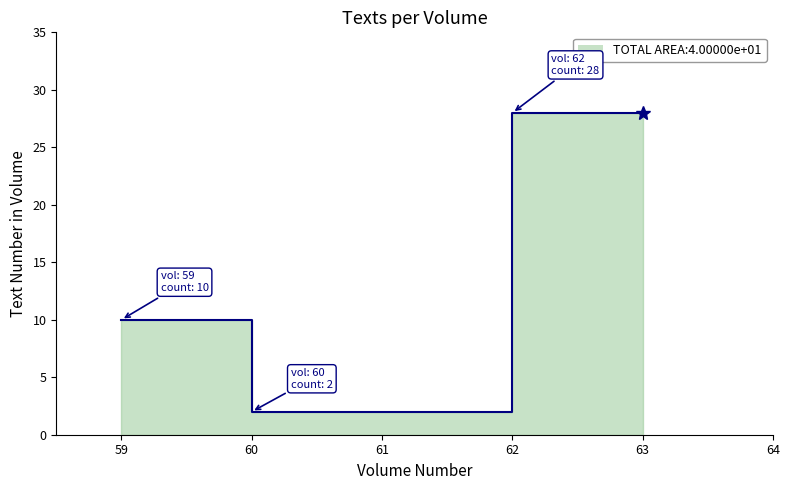

Count the number of data series in this chart.

1